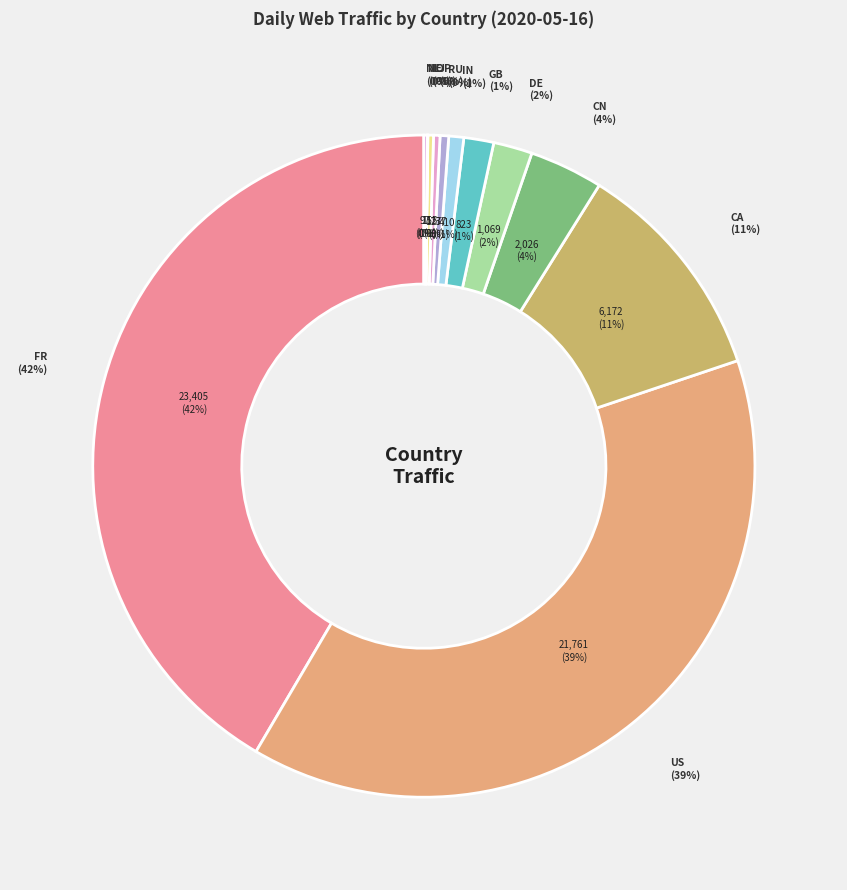

How many slices are in this pie chart?

12